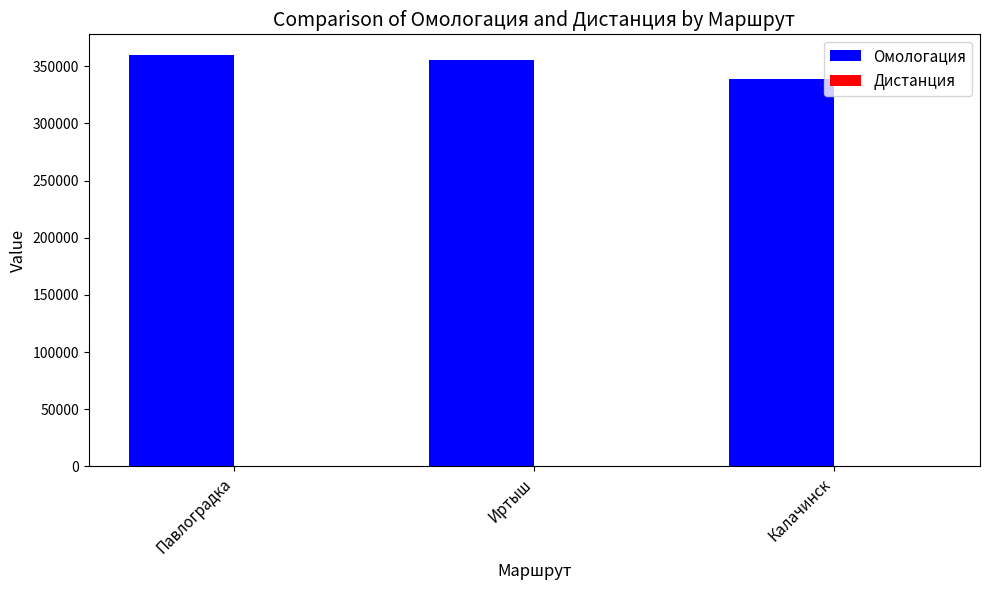

What is the sum of all Омологация values?

1054064